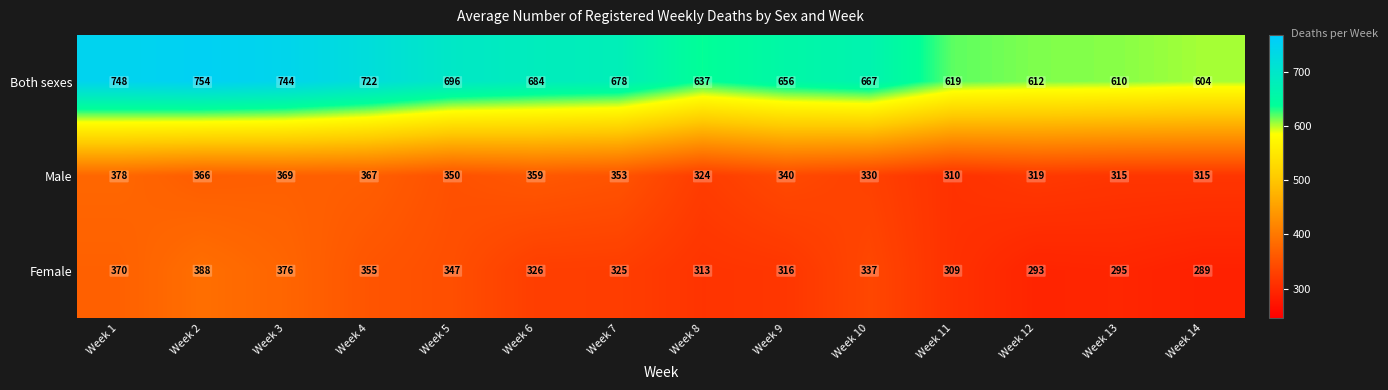

Read the Male value at Week 5.

350